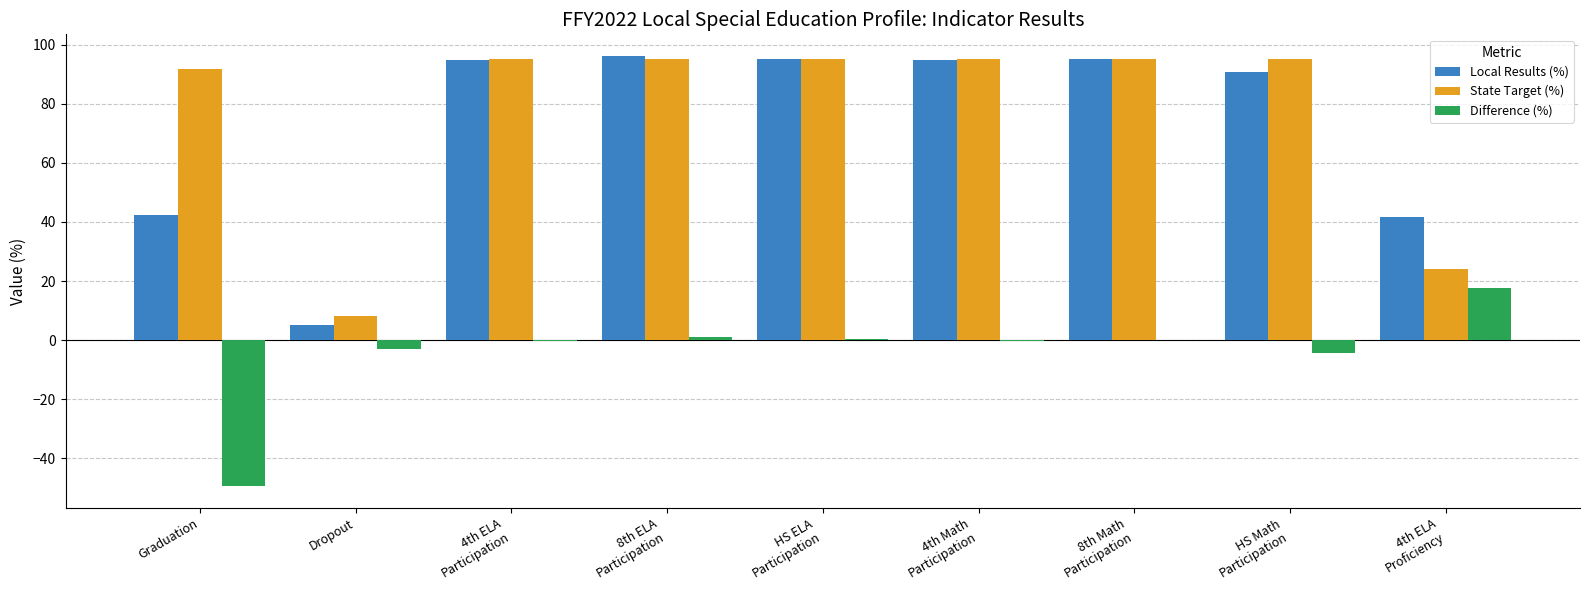

Is it true that State Target (%) equals 91.8 at Graduation?

True